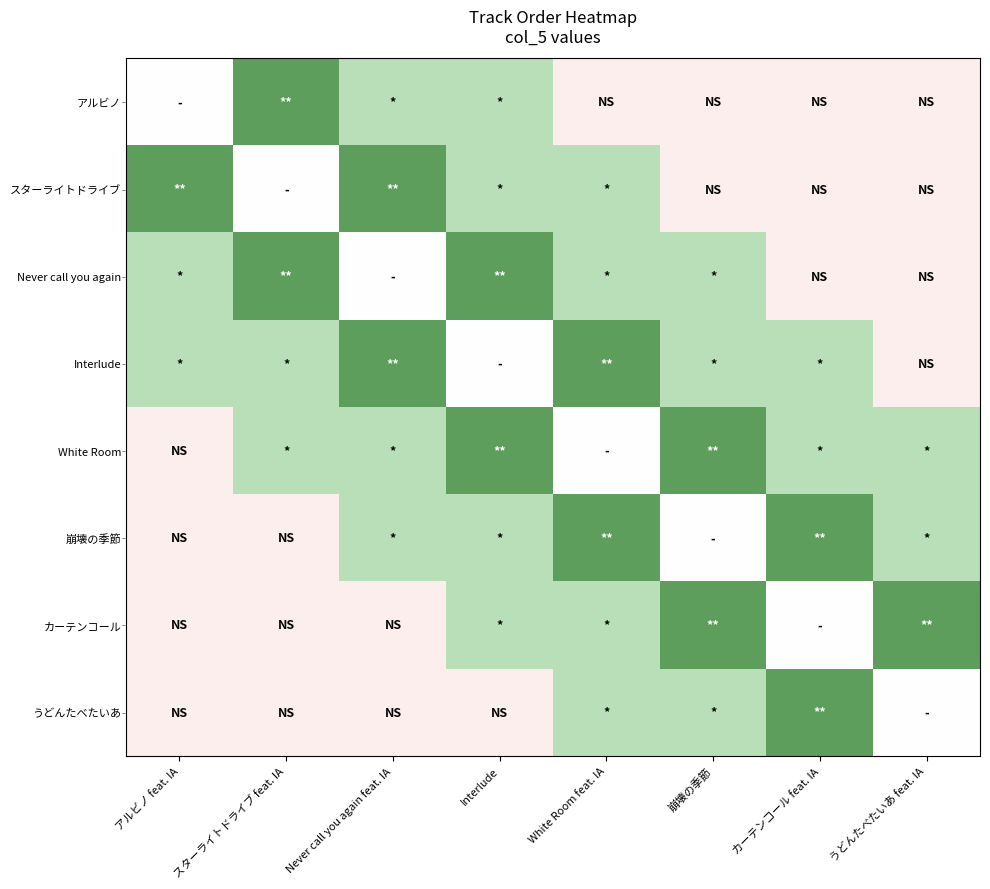

What is the total value across all series at Never call you again feat. IA?

2.2